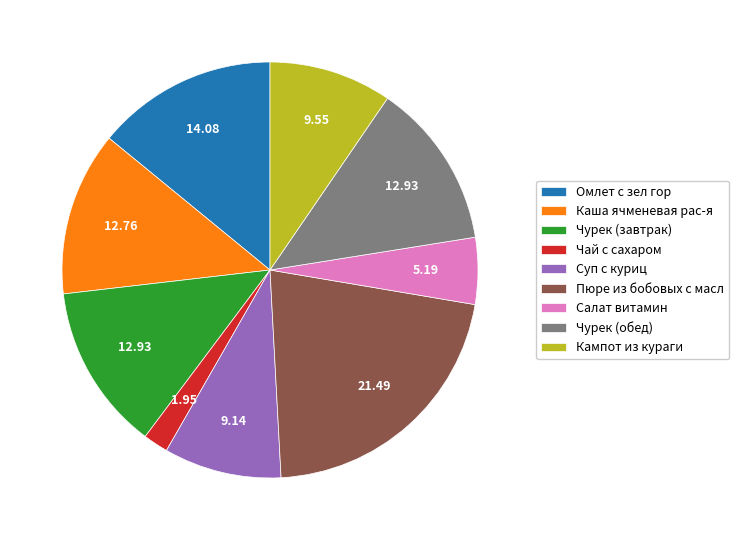

Count the number of slices in the pie.

9